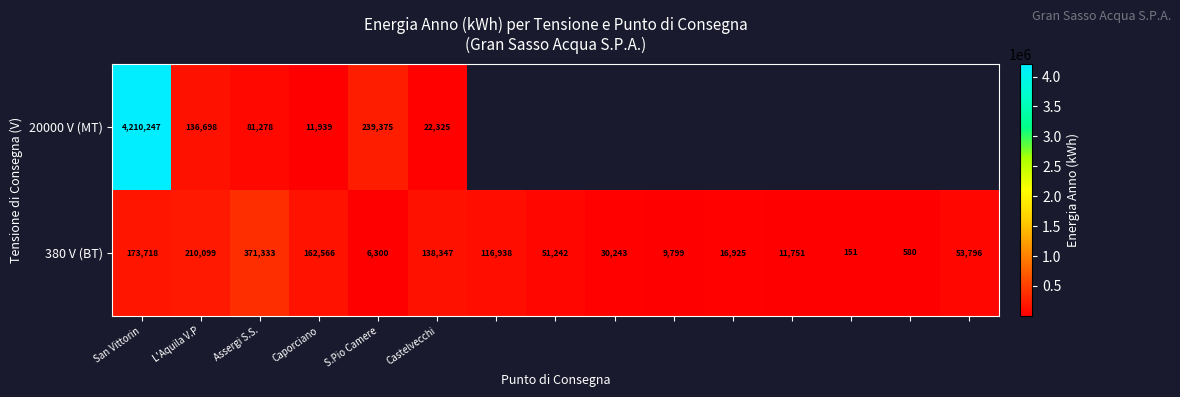

The value of 380 V (BT) at L'Aquila V.P is 273977.5. True or false?

False